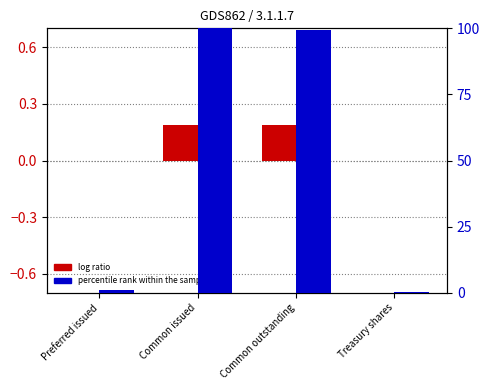

What is the difference between the percentile rank within the sample values at Common outstanding and Treasury shares?

99.1